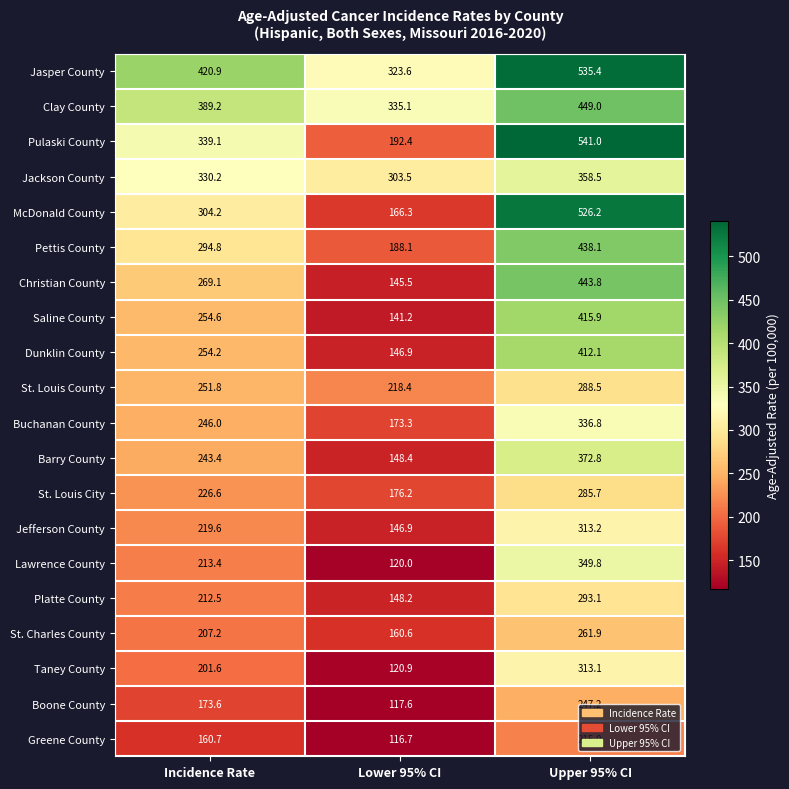

What is the difference between the maximum and minimum values in the Clay County series?

113.9